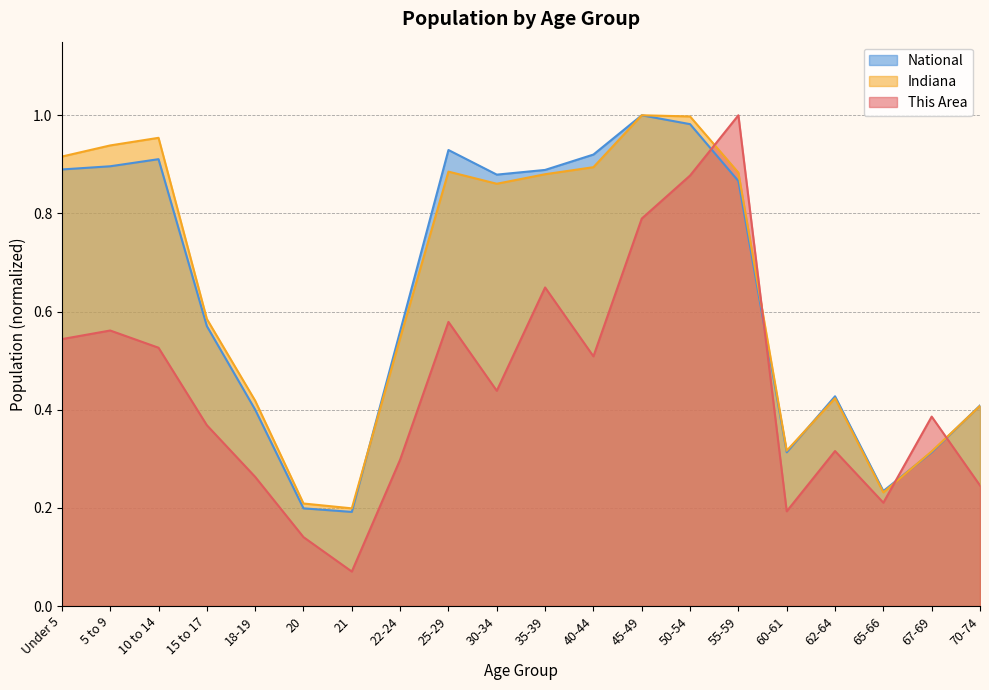

What is the maximum value for National?

1.0